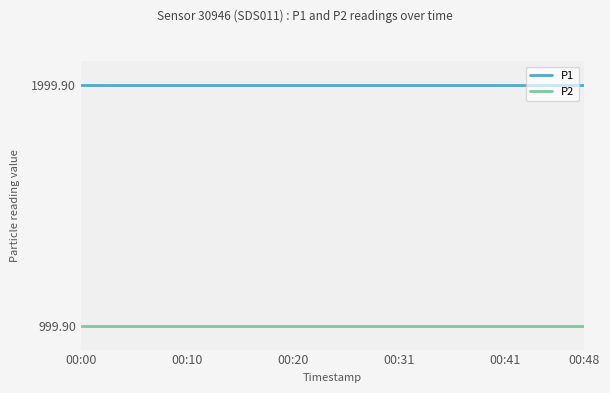

Is this an area chart (filled region under the line)?

No